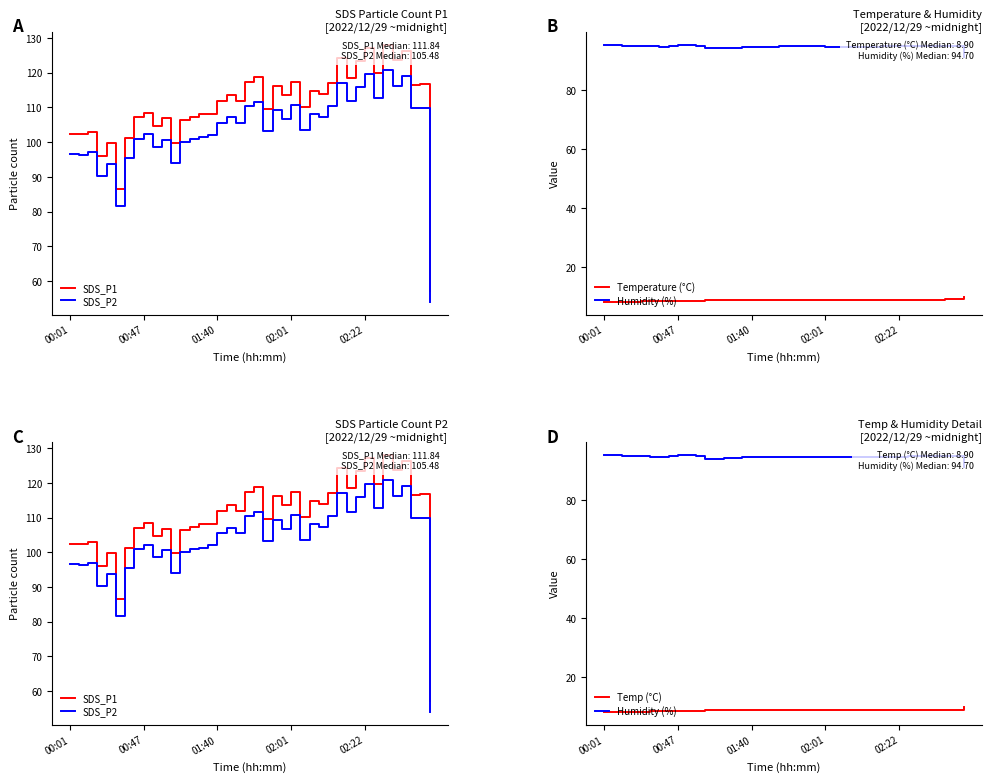

The value of Temp (°C) at 00:01 is 13.9. True or false?

False